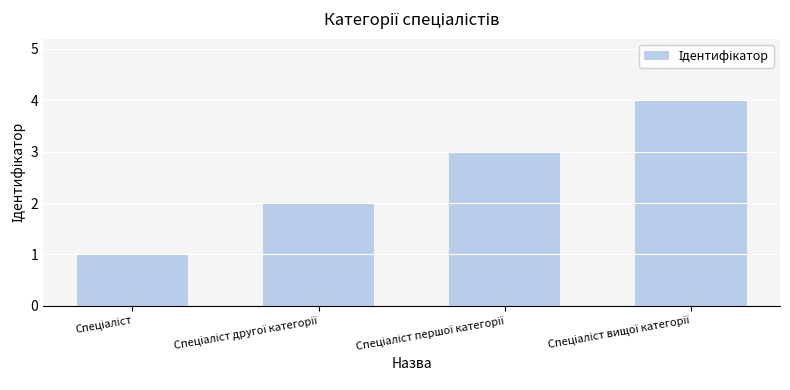

What is the maximum value shown in the chart?

4